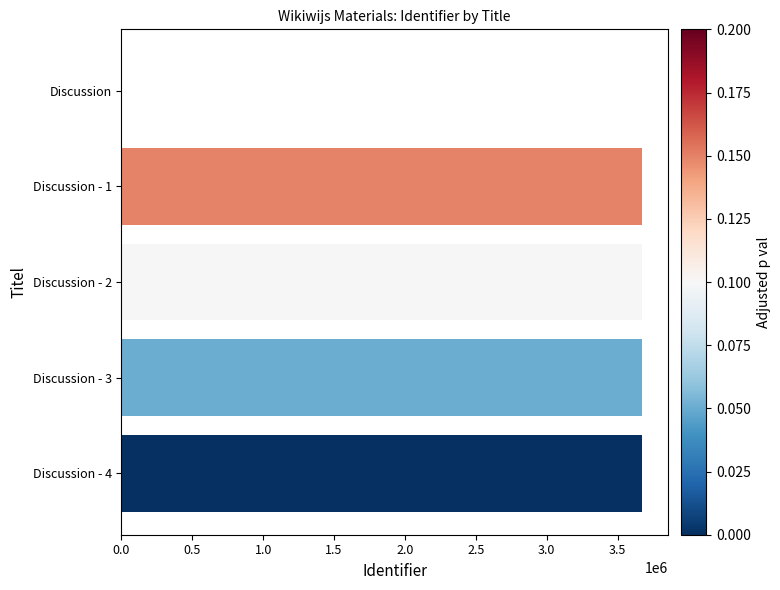

What is the greatest value displayed?

3671398